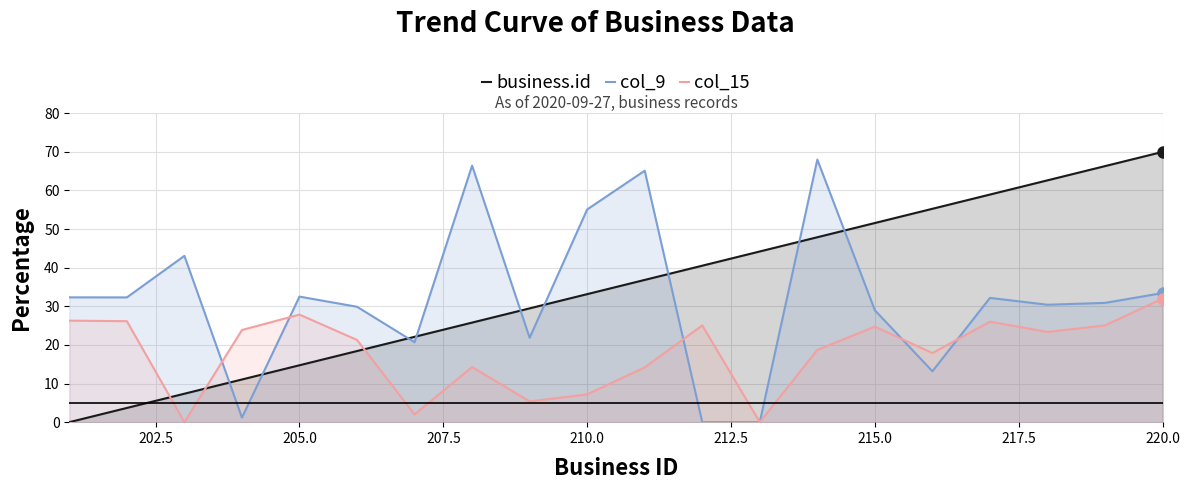

True or false: col_9 has a value of 29.0 at 215.0.

True